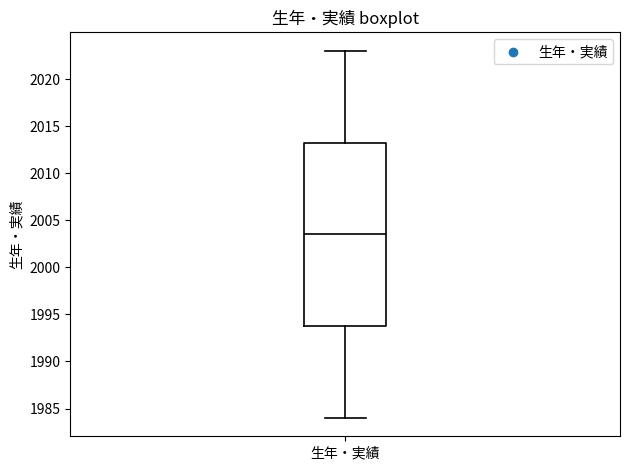

Read this box plot against the y-axis: the position of the median line, the range covered by the box, and the ends of both whiskers. The values are not printed on the chart, so give them approximately, as read against the axis.

median 2003.5, box 1994.0 to 2013.5, whiskers 1984.0 to 2023.0